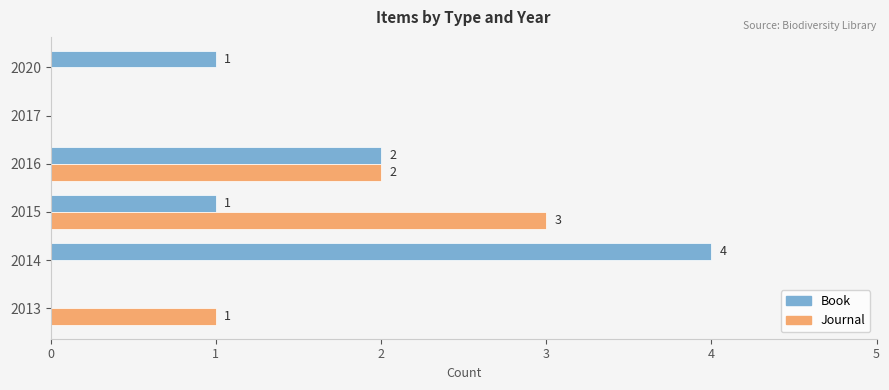

At which label is Journal closest to 1?

2013